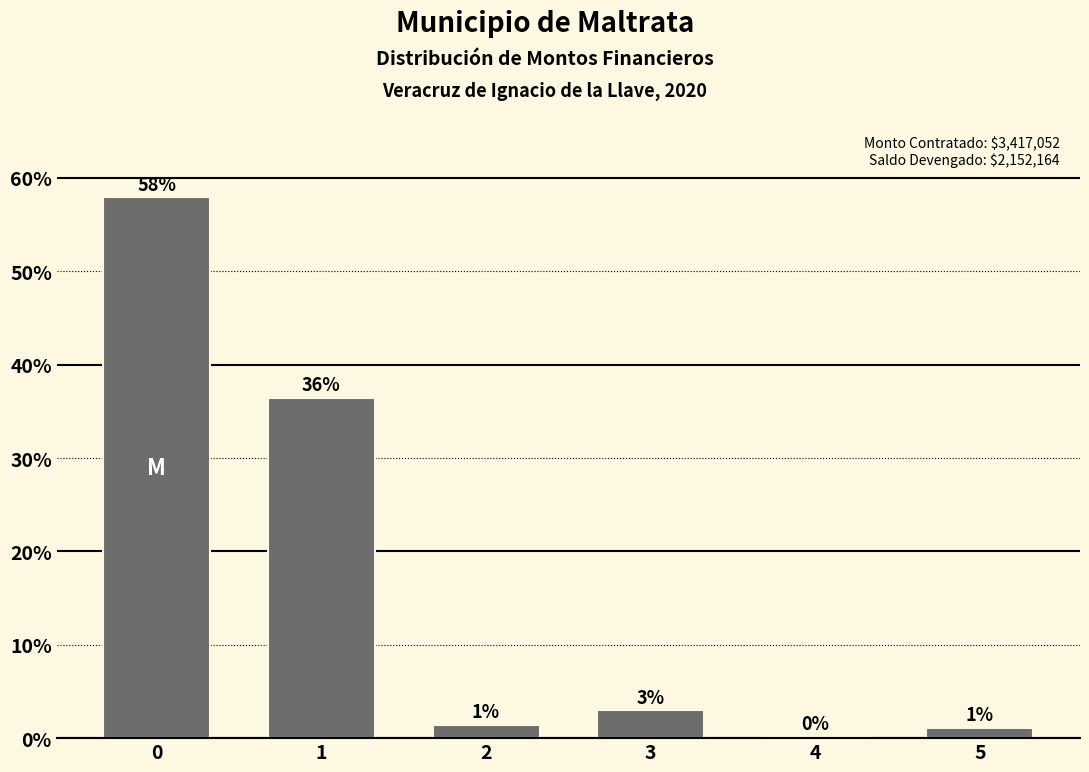

Are the bars horizontal?

No